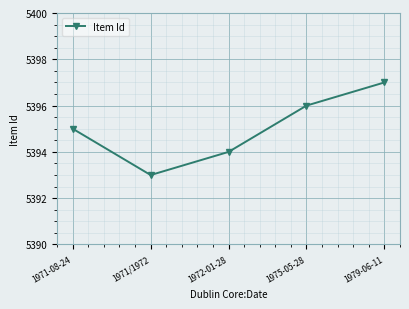

How many lines are shown in the chart?

1